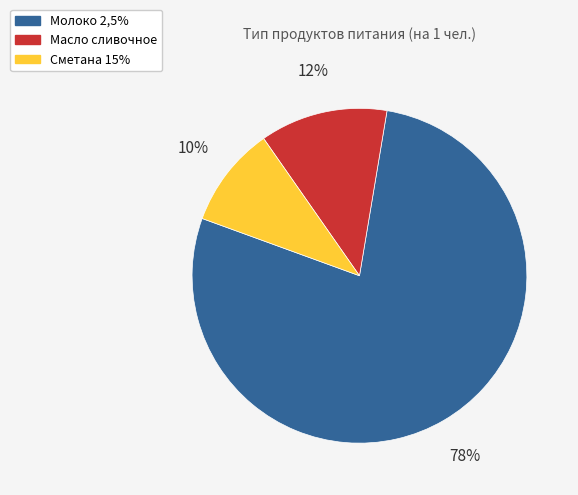

What percentage is the Масло сливочное slice, to the nearest percent?

12%